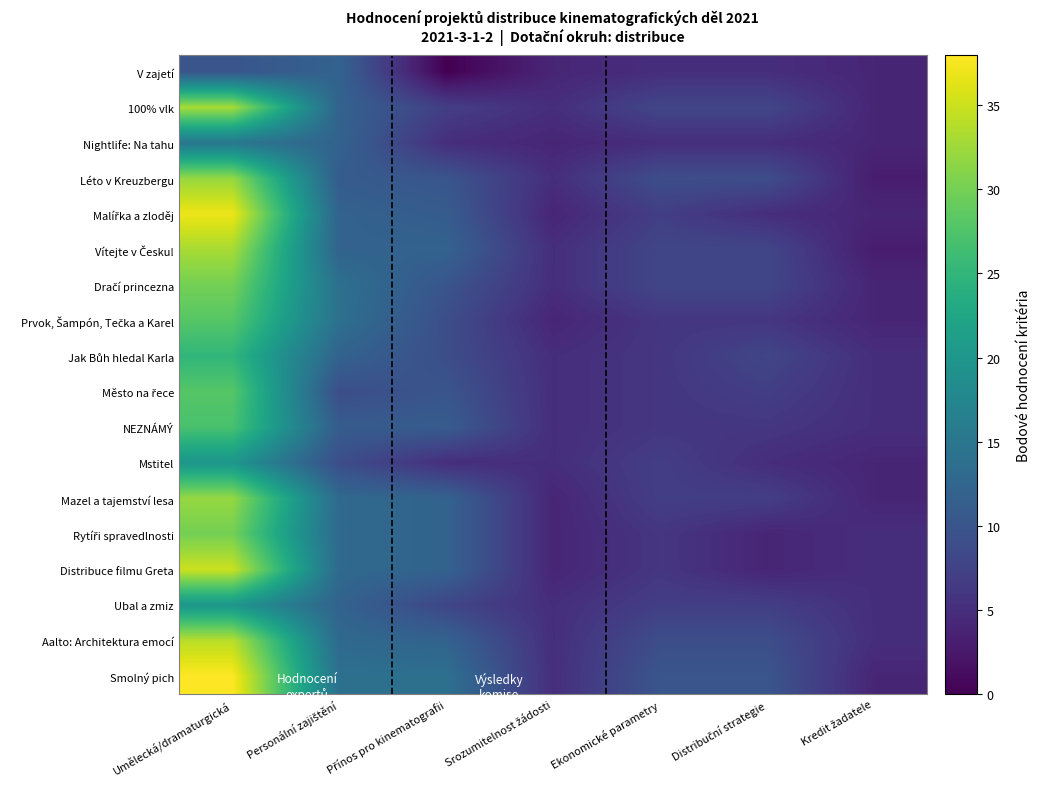

At which category is the sum across all series the highest?

Umělecká/dramaturgická